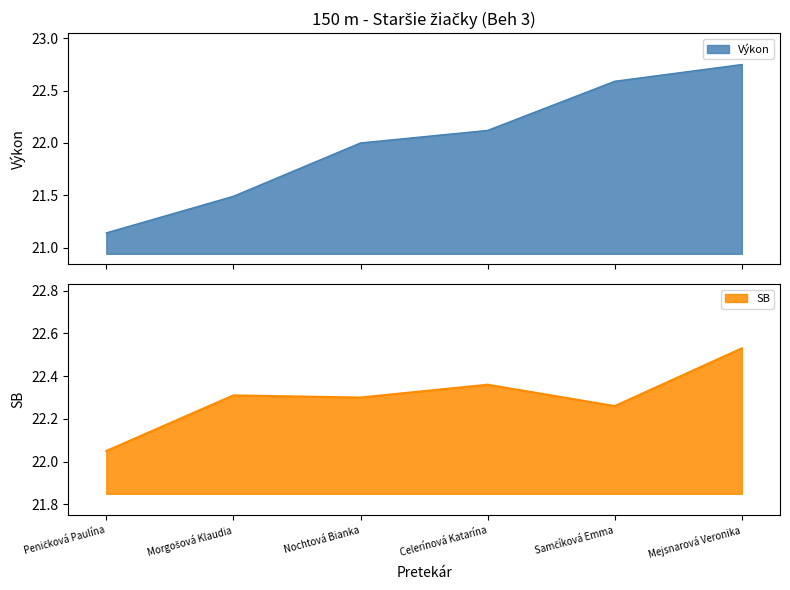

What is the label of the 1st point from the left?

Peničková Paulína